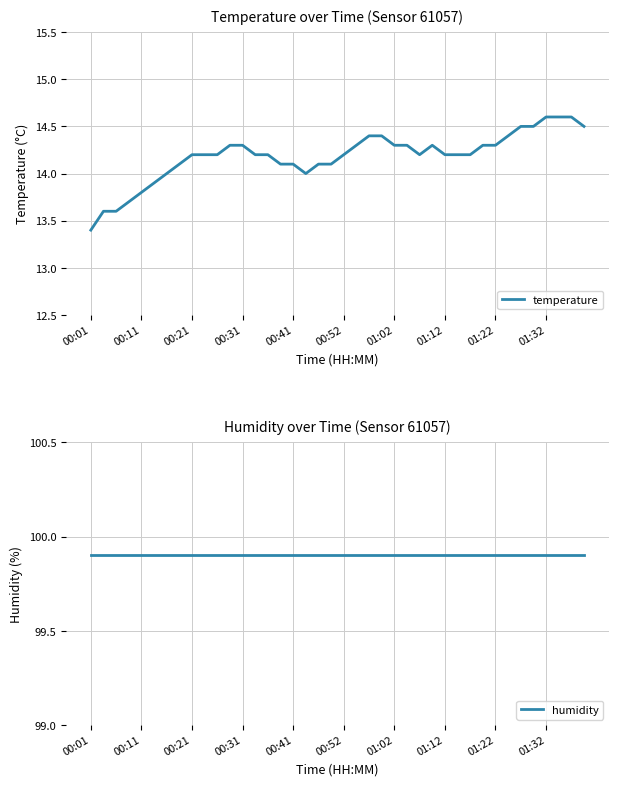

What is the sum of all temperature values?

567.4